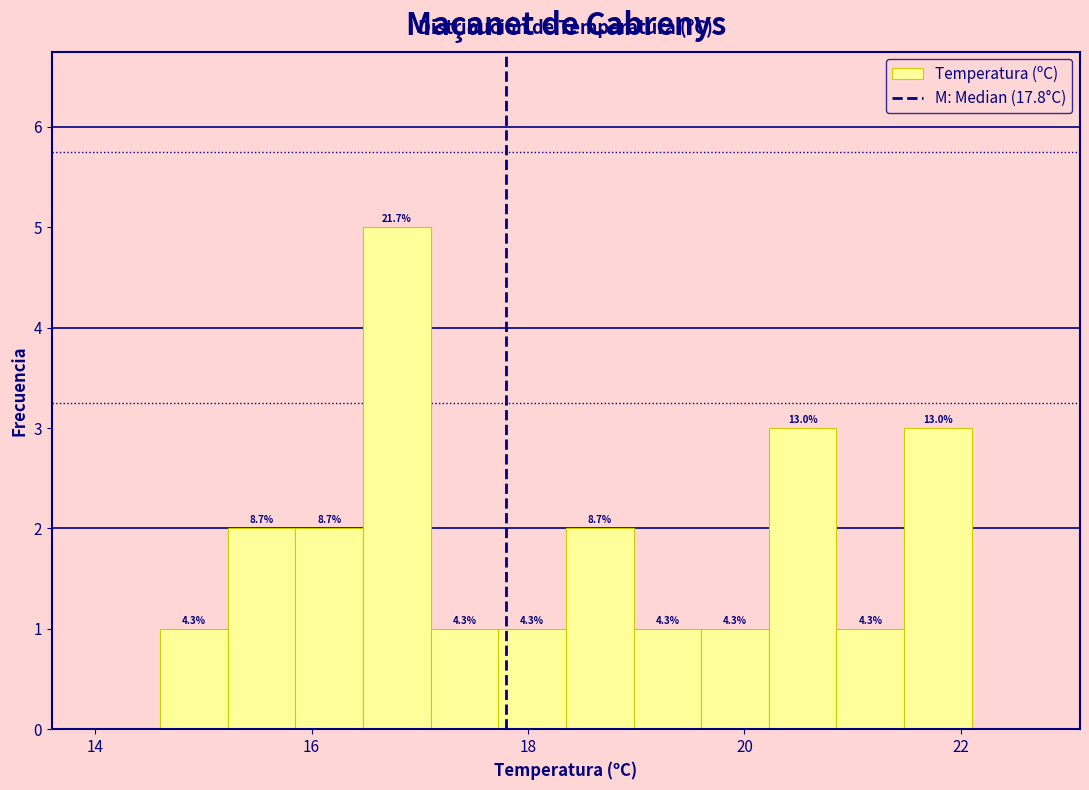

Read against the x-axis, roughly where is the centre of the tallest bar?

16.8